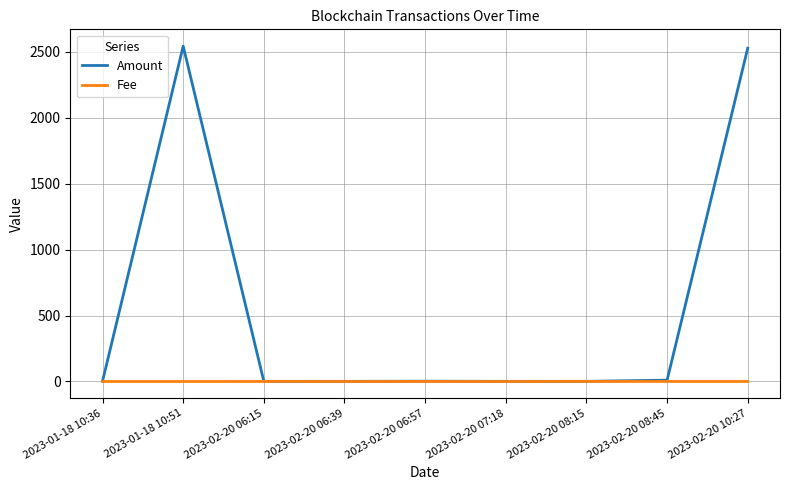

Rank the series by their maximum value, from highest to lowest.

Amount, Fee